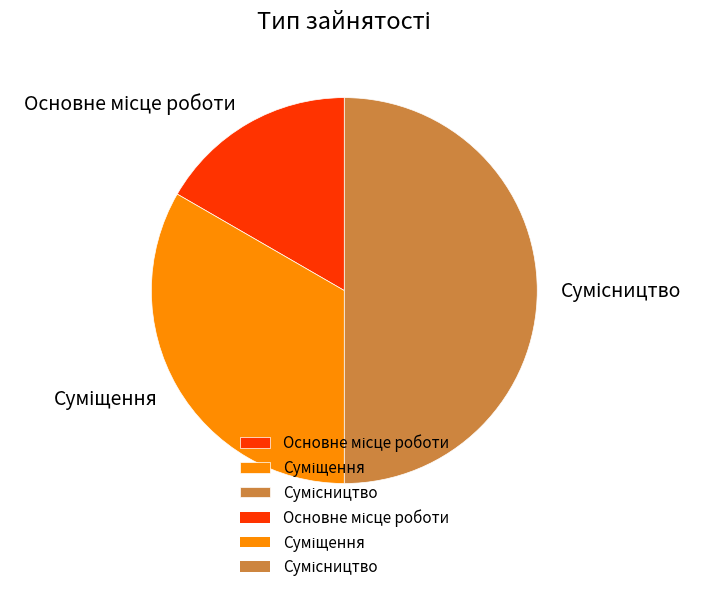

What portion of the pie excludes Основне місце роботи?

83.3%